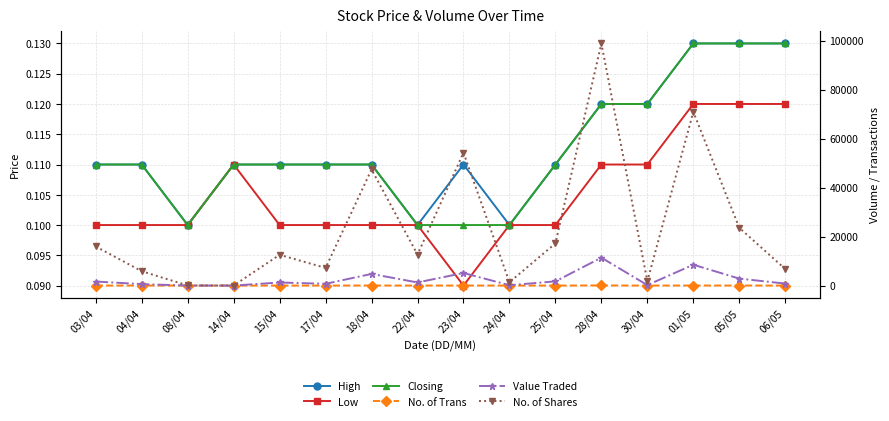

At how many categories does at least one series exceed 13909?

7